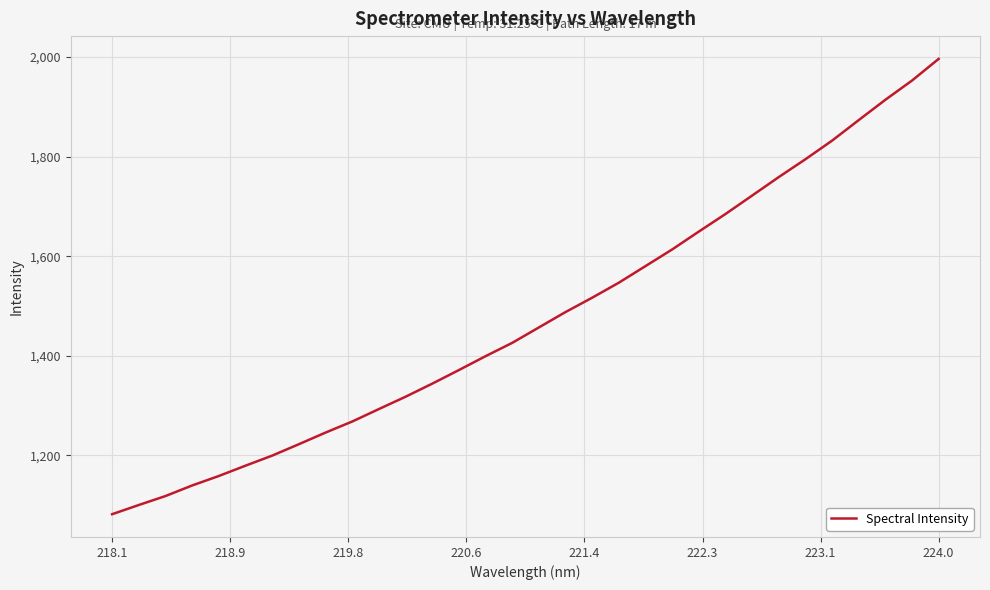

What is the difference between the maximum and minimum values?

914.8